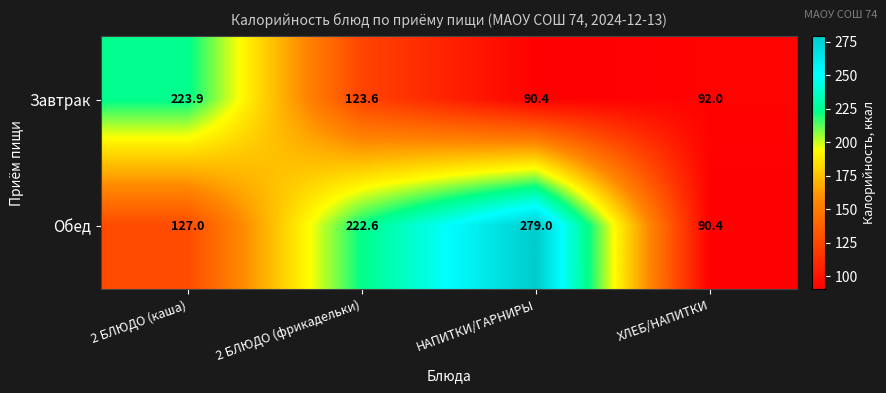

Which series has the largest range (max minus min)?

Обед